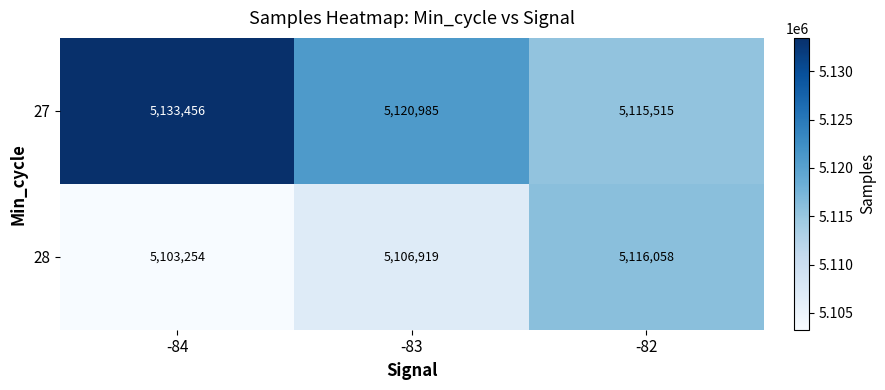

Is it true that 28 equals 5116058 at -82?

True